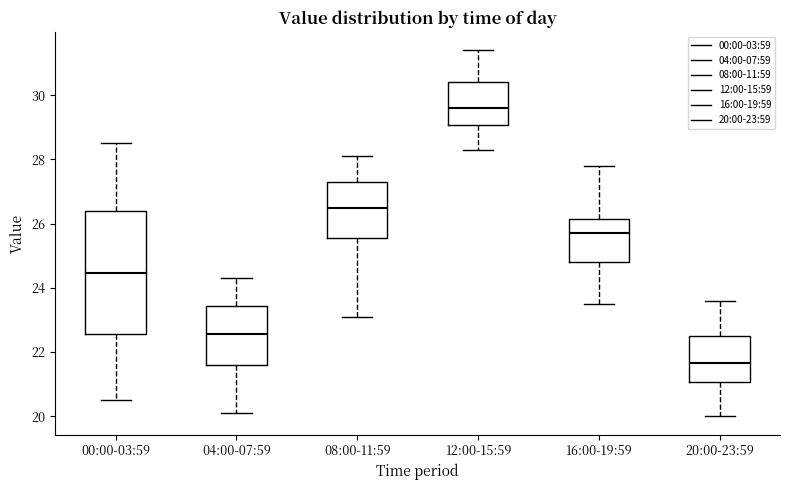

Which box is the tallest, from its lower edge to its upper edge?

00:00-03:59